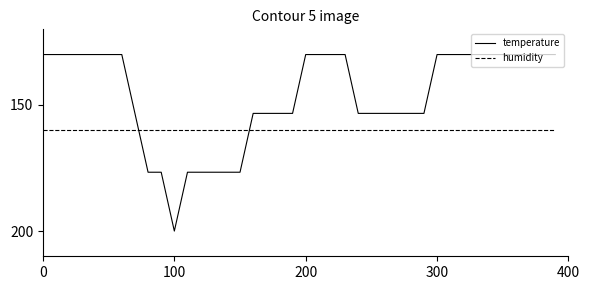

What are all the series names shown in the legend?

temperature, humidity